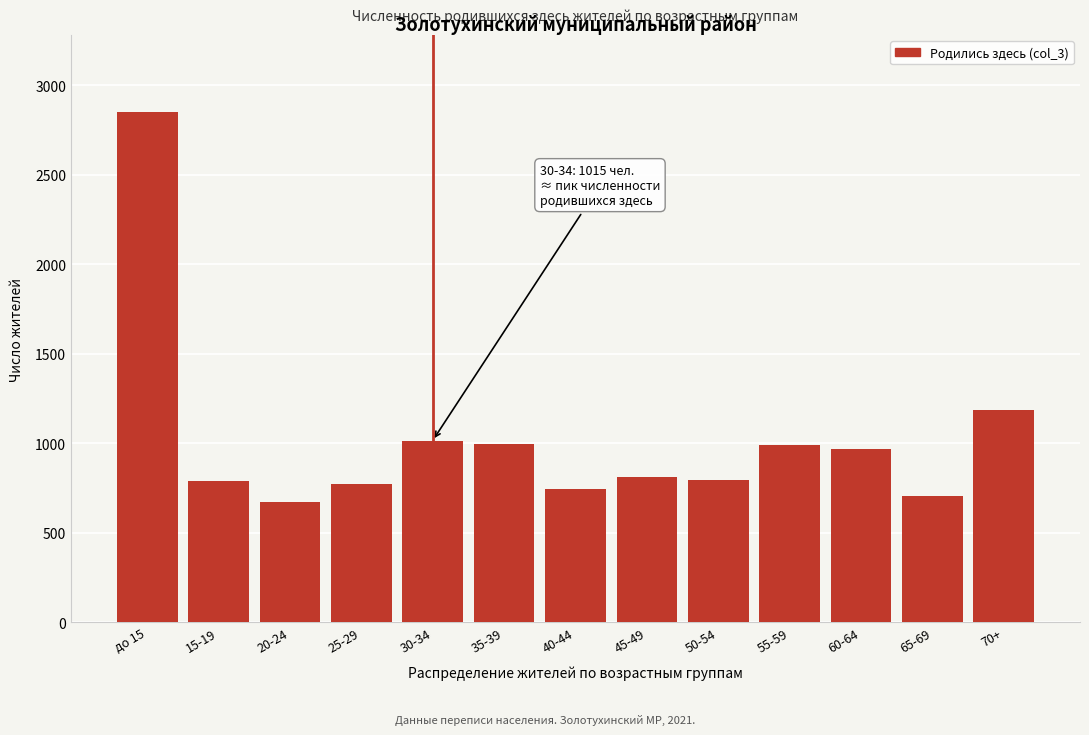

Where is the data nearest to the value 1763?

70+